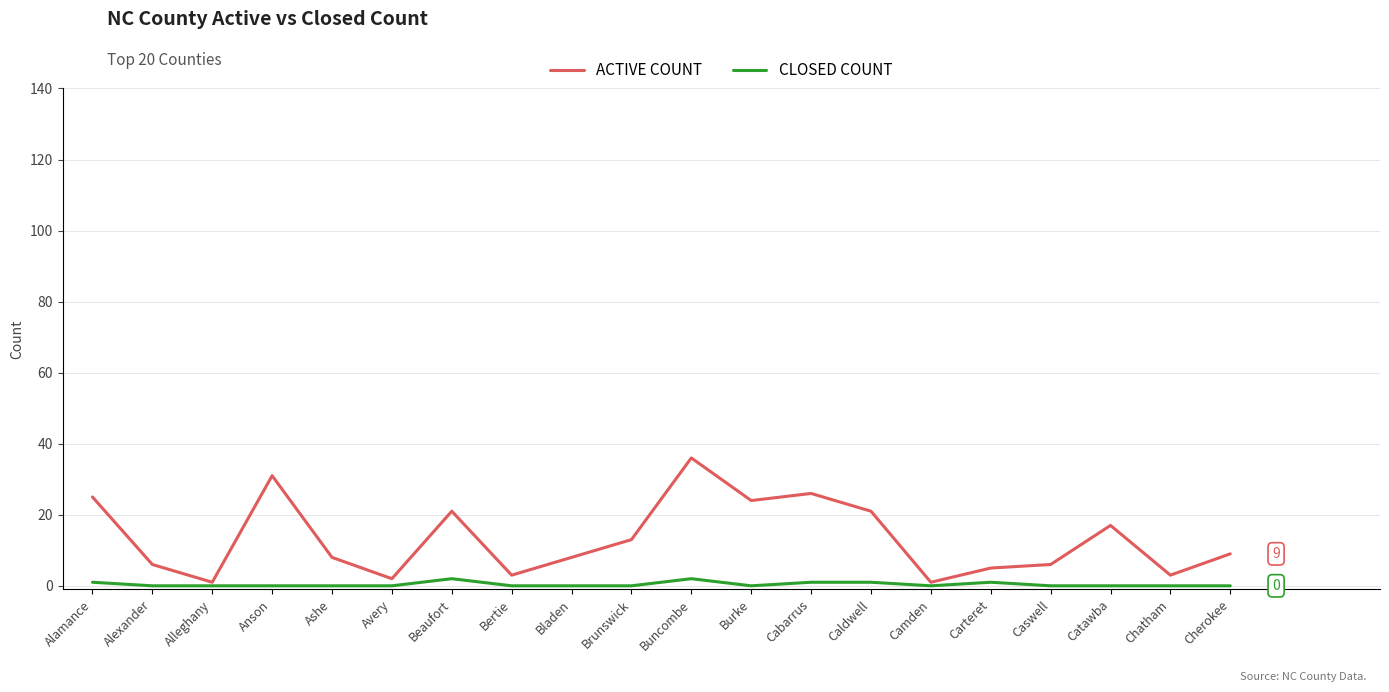

At Bladen, list the series in order from largest to smallest.

ACTIVE COUNT, CLOSED COUNT